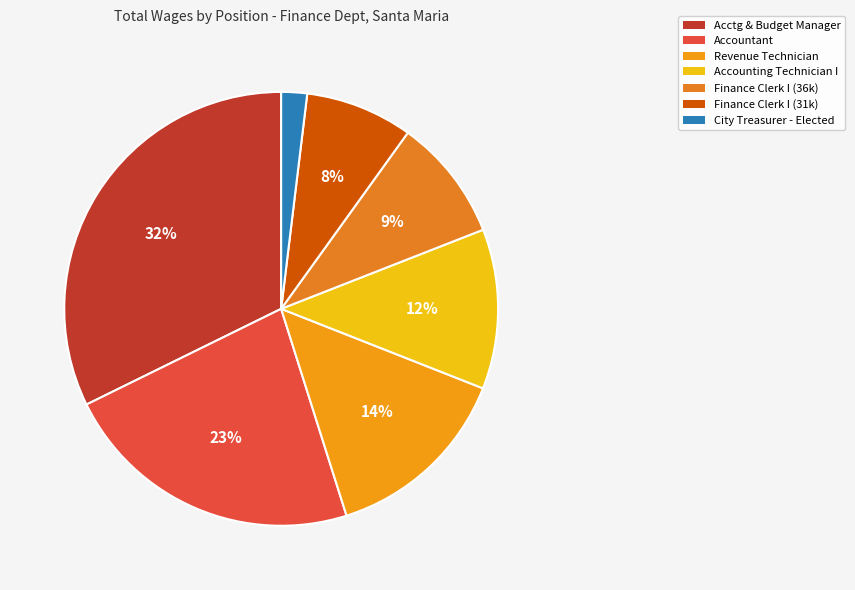

How many segments does this pie chart have?

7